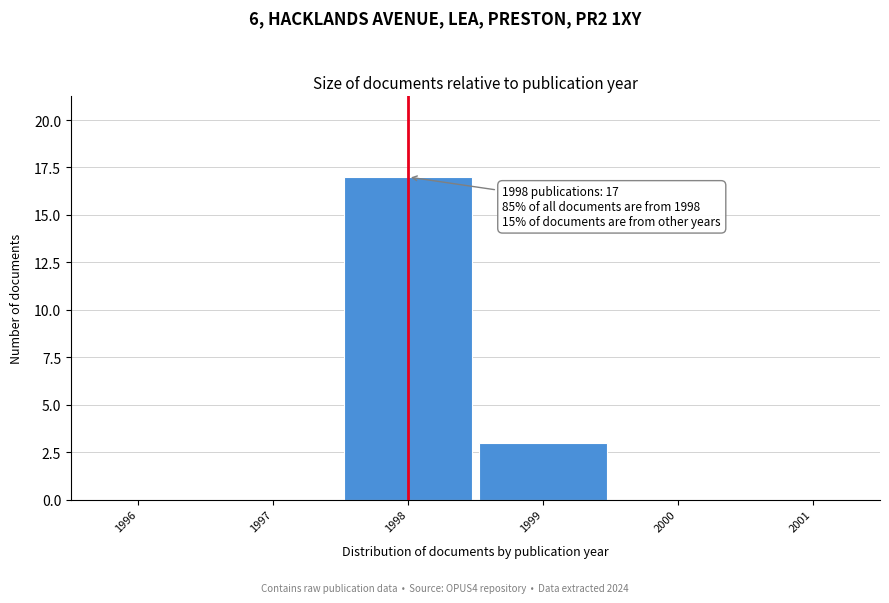

Reading right to left, list all the values displayed in this chart.

2001=0	2000=0	1999=3	1998=17	1997=0	1996=0